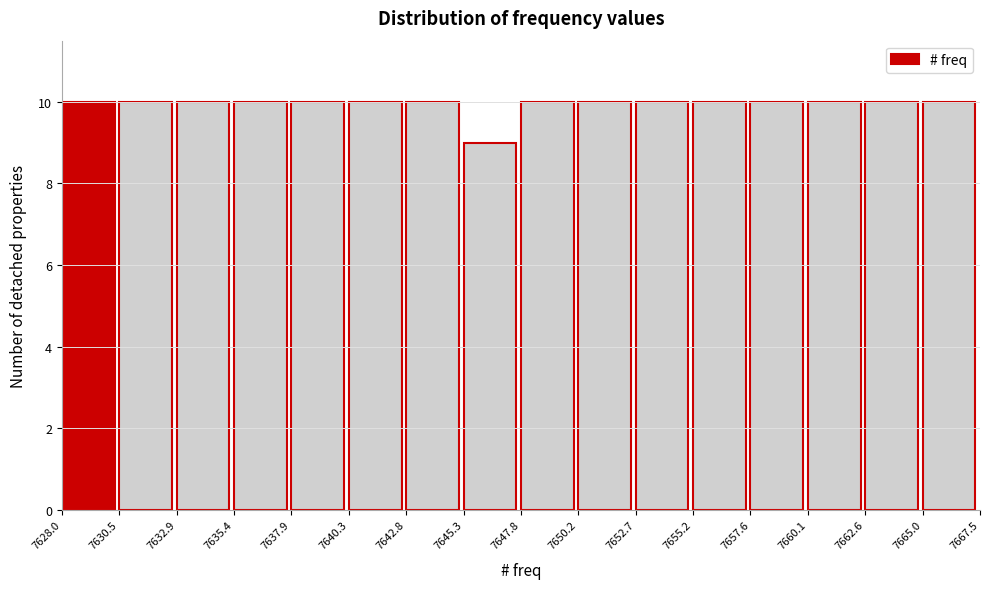

What is the height of the bar covering 7645.3 to 7647.8 on the x-axis? The values are not printed on the chart, so give them approximately, as read against the axis.

9